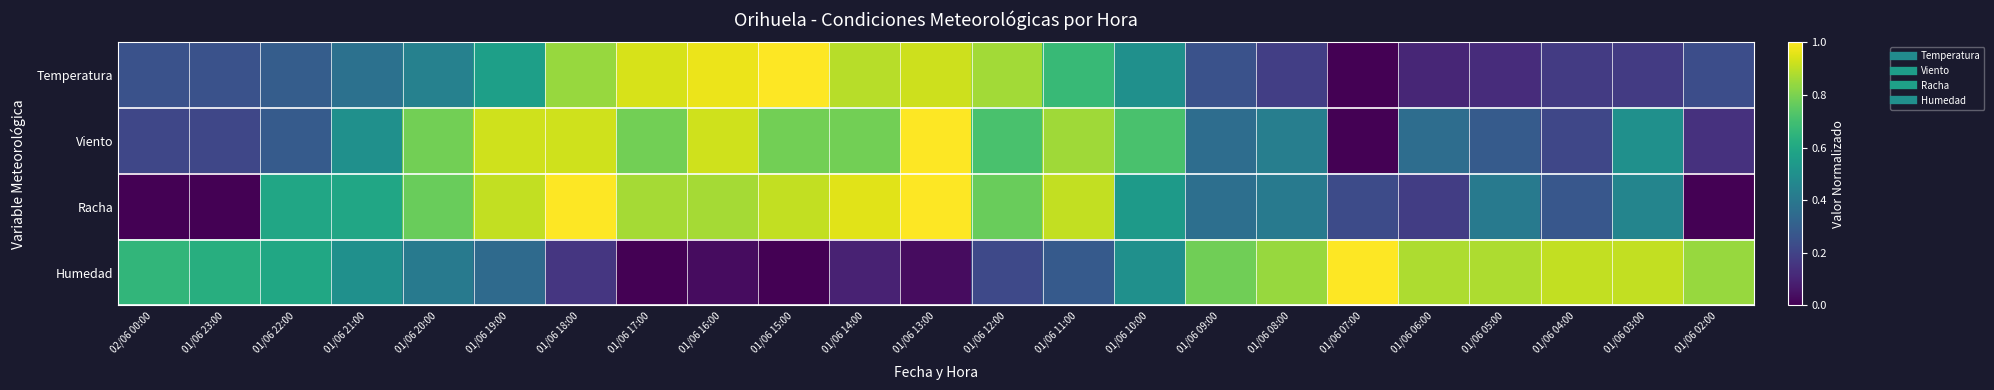

What is the spread (max minus min) of values at 01/06 17:00?

0.9